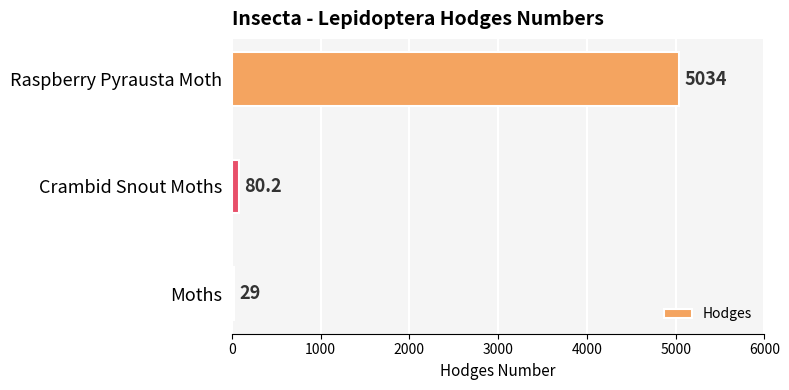

List the labels in order of value, smallest first.

Moths, Crambid Snout Moths, Raspberry Pyrausta Moth